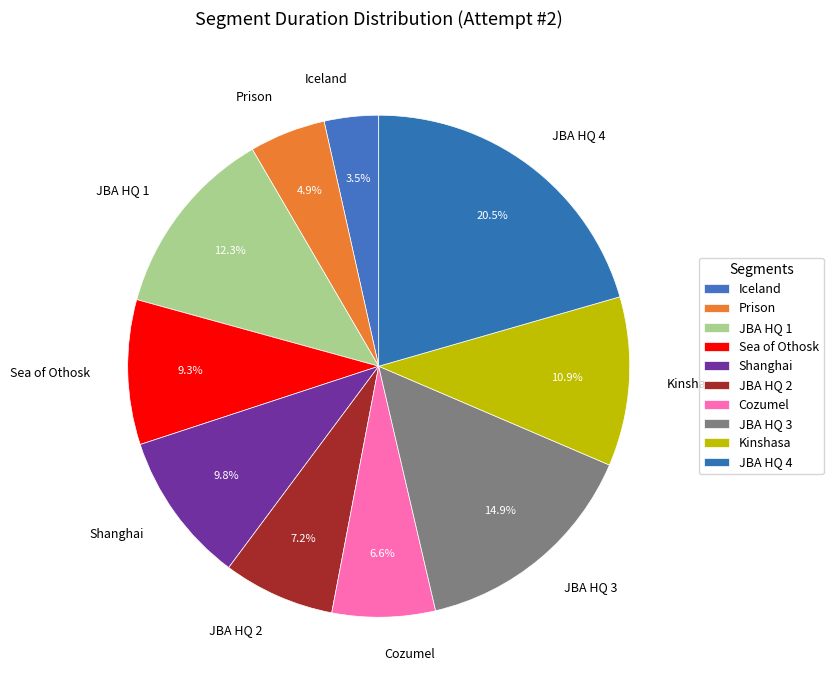

Is there any slice that represents more than half of the pie?

No